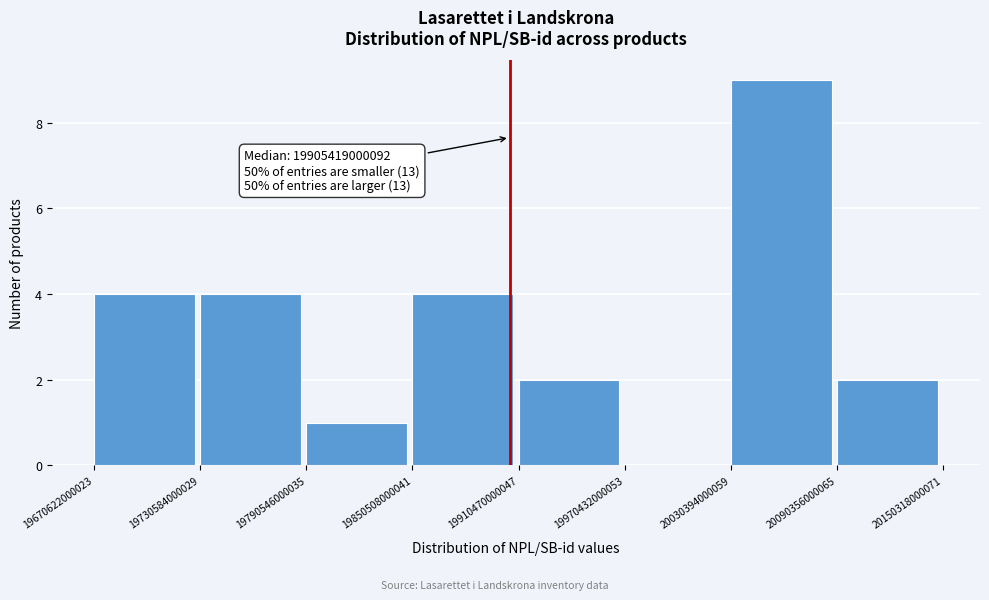

Which range on the x-axis has the tallest bar?

20030394000059 to 20090356000065